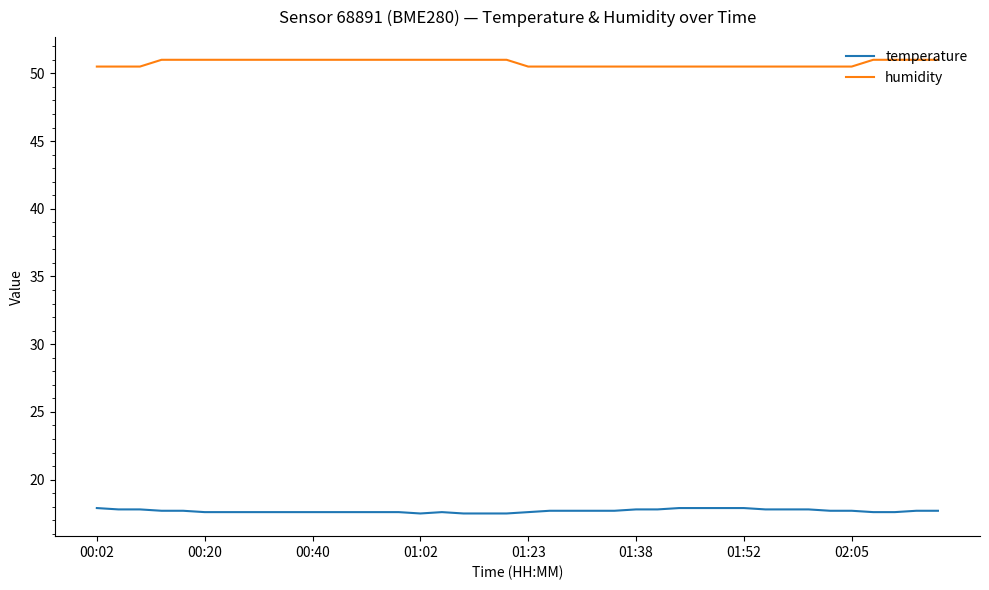

What is the sum of all humidity values?

2030.5